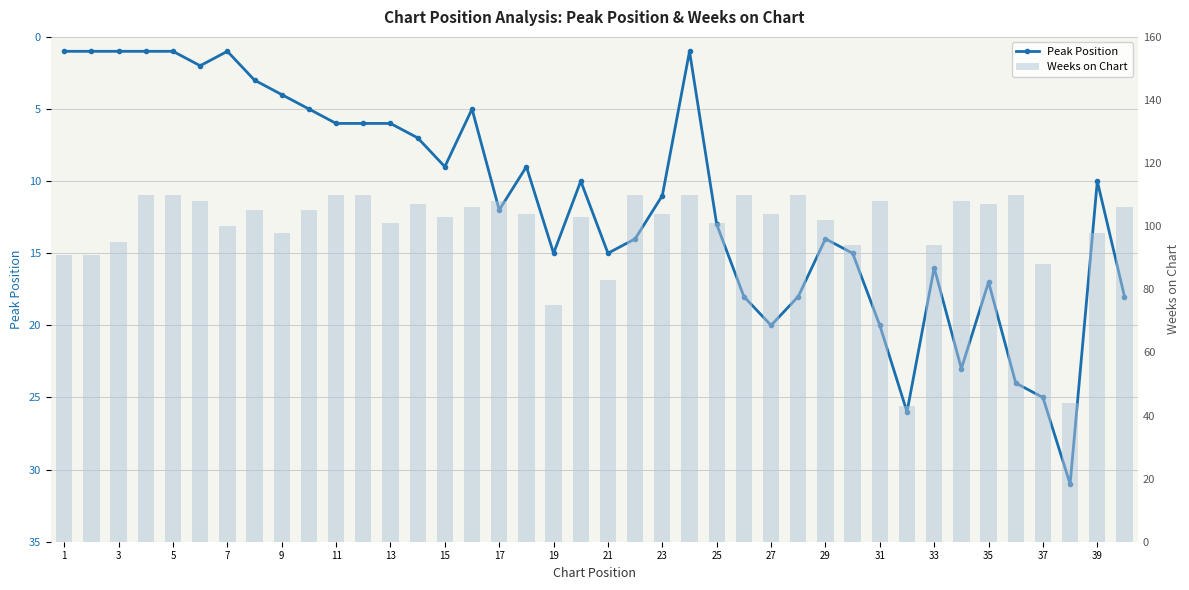

Which series has the largest total across all categories?

Weeks on Chart